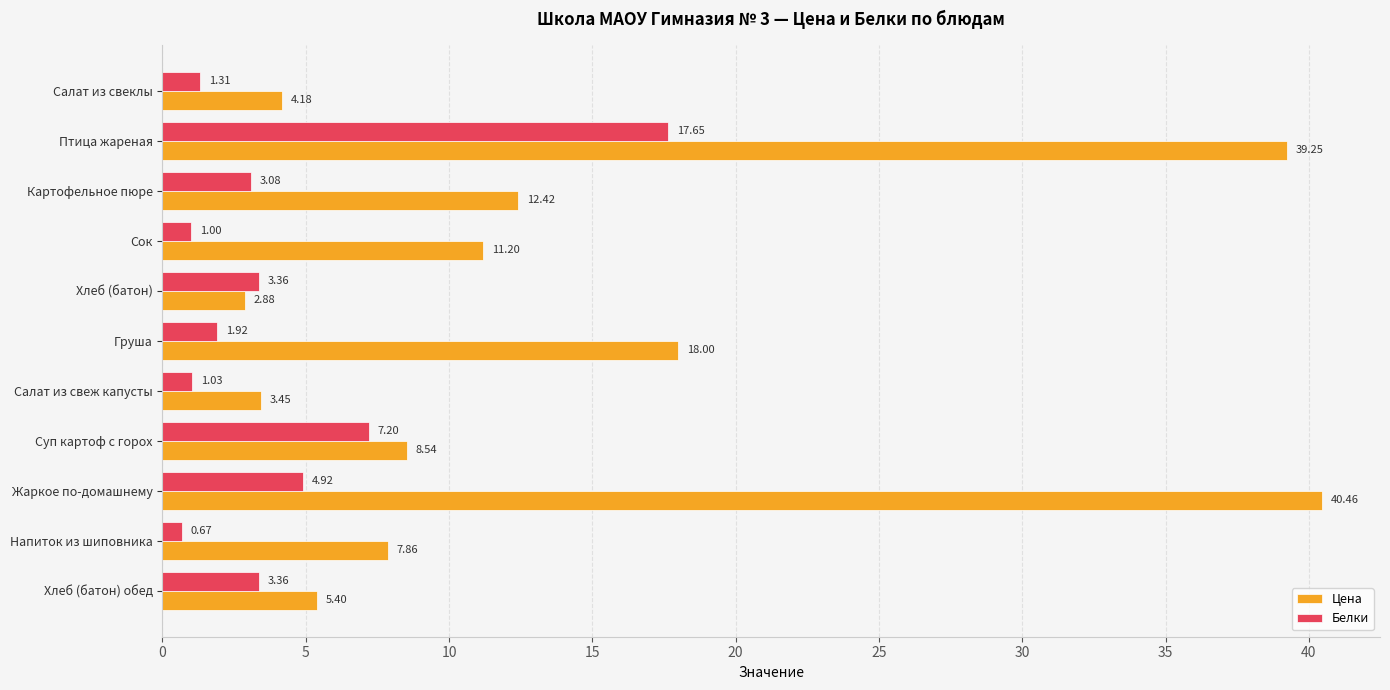

Which series has the largest total across all categories?

Цена